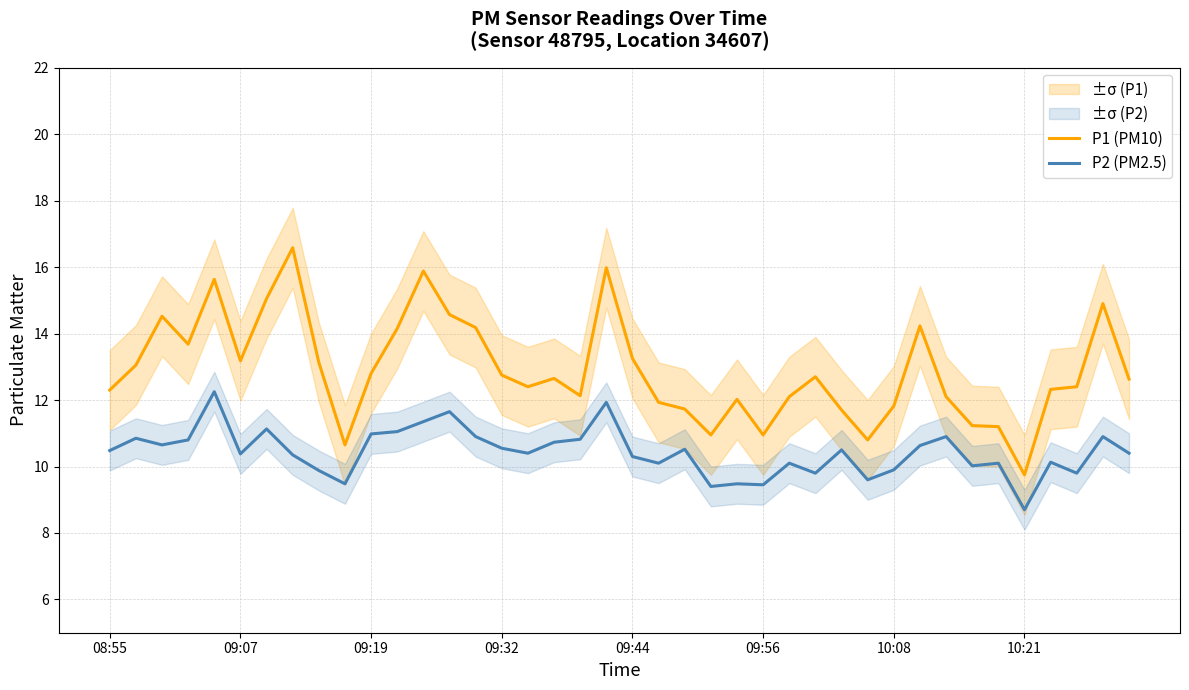

What are all the series names shown in the legend?

P1 (PM10), P2 (PM2.5)